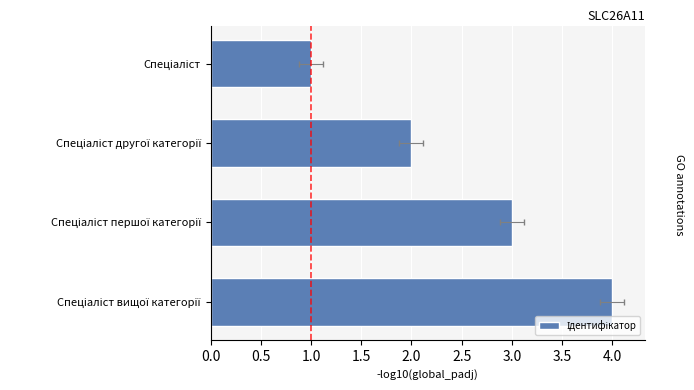

What is the greatest value displayed?

4